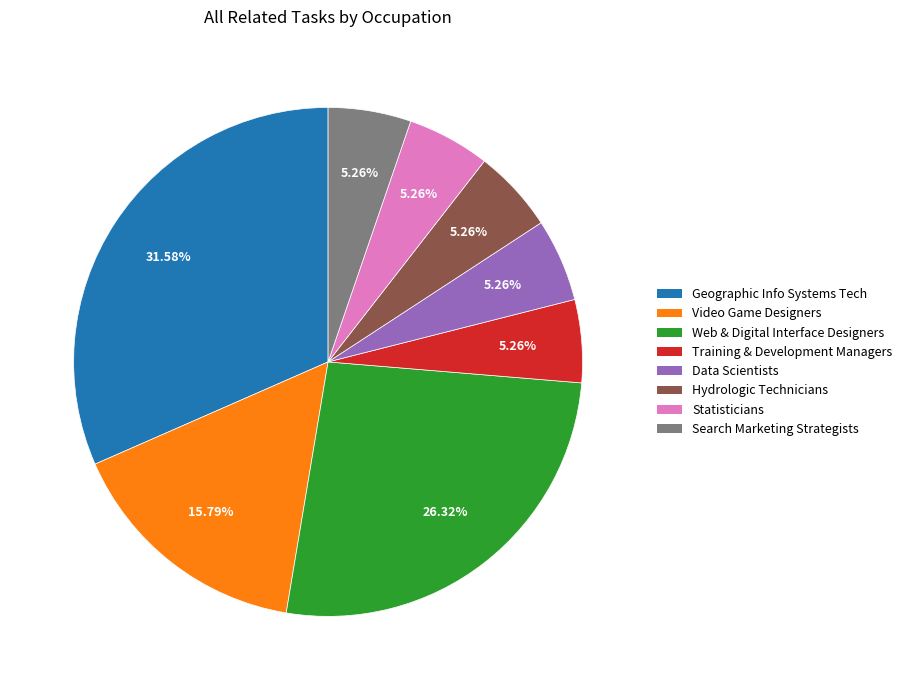

Count the number of slices in the pie.

8